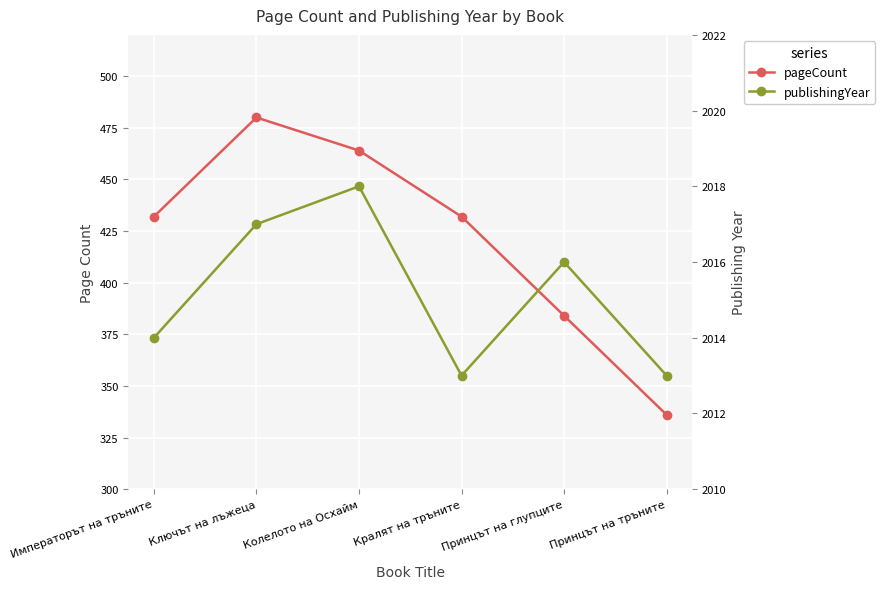

What is the value of the pageCount point at the 3rd from the left?

464